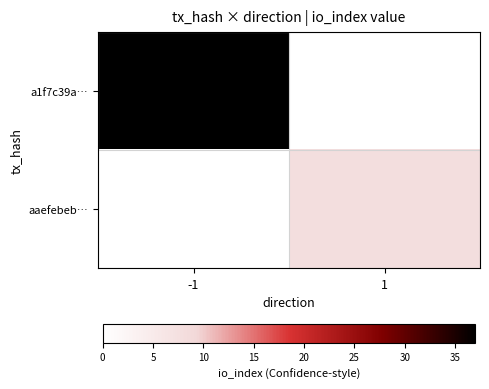

List the series in order of their overall mean, highest first.

a1f7c39a…, aaefebeb…